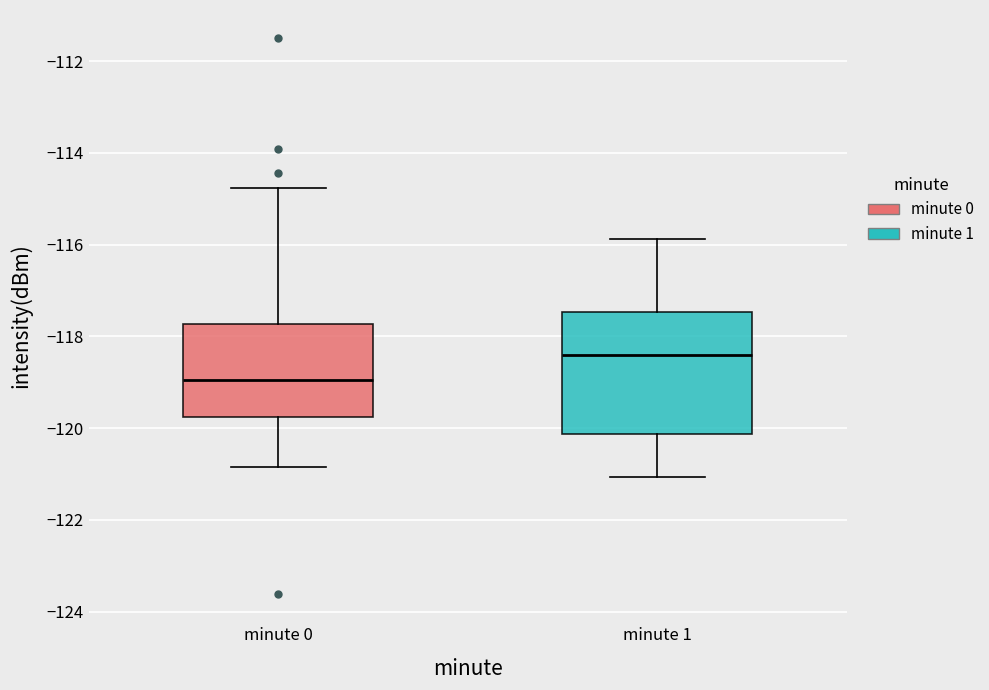

Where is the upper edge of the box for minute 0 on the y-axis? The values are not printed on the chart, so give them approximately, as read against the axis.

-117.8